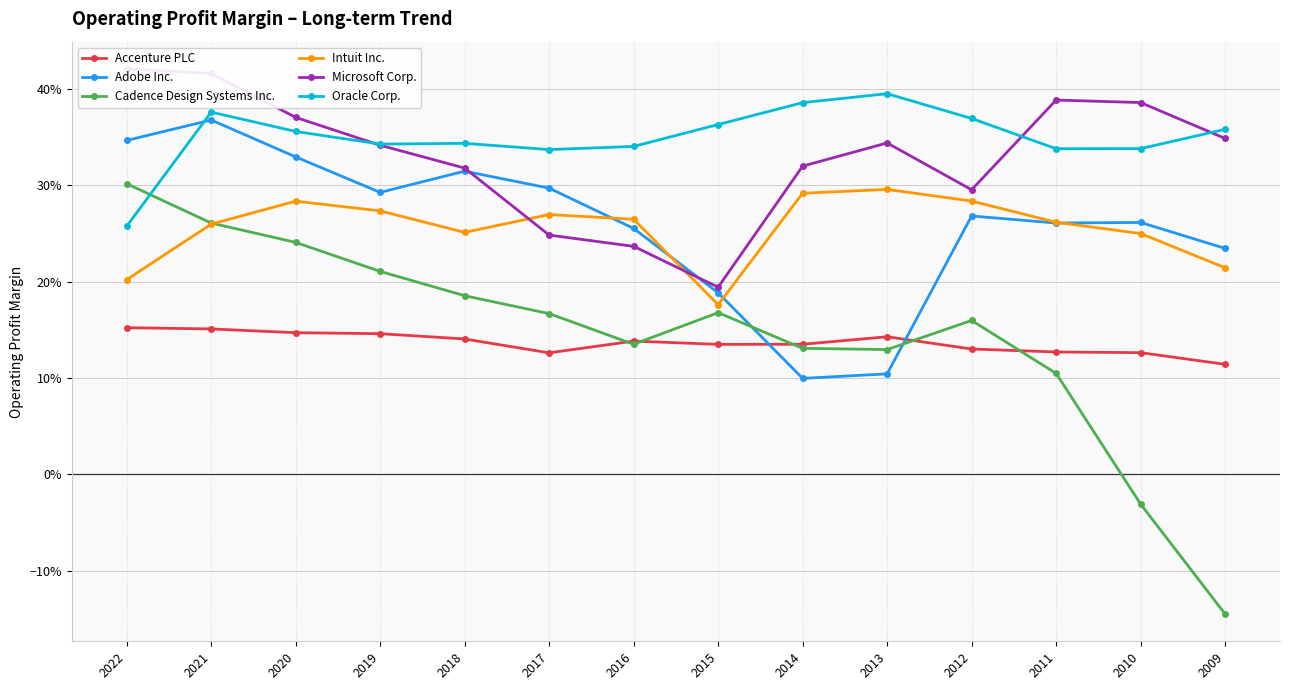

What is the spread (max minus min) of values at 2011?

0.3